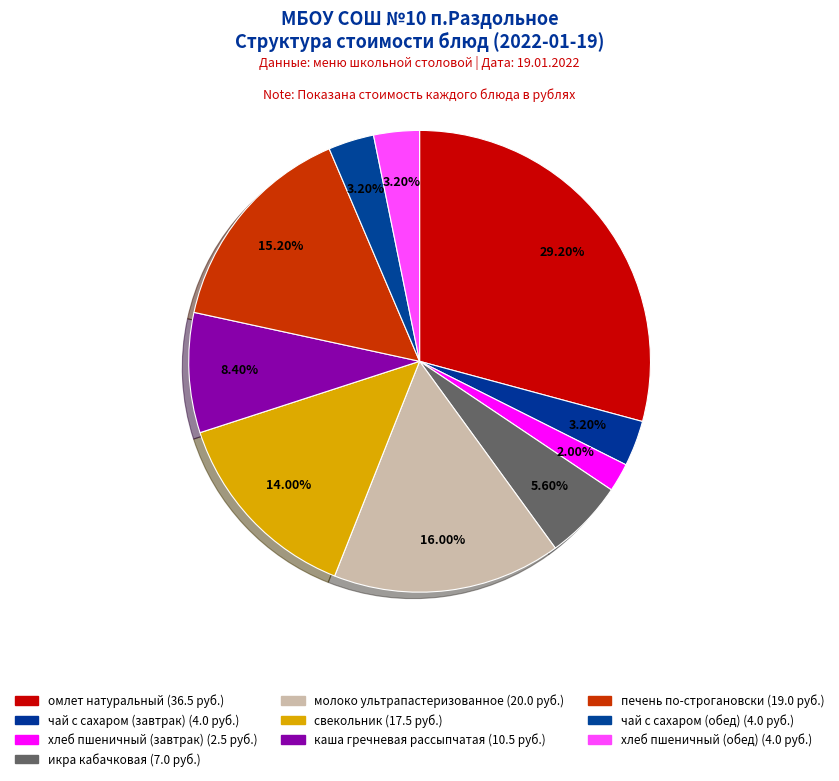

Combined, what portion of the pie is икра кабачковая and свекольник?

19.6%